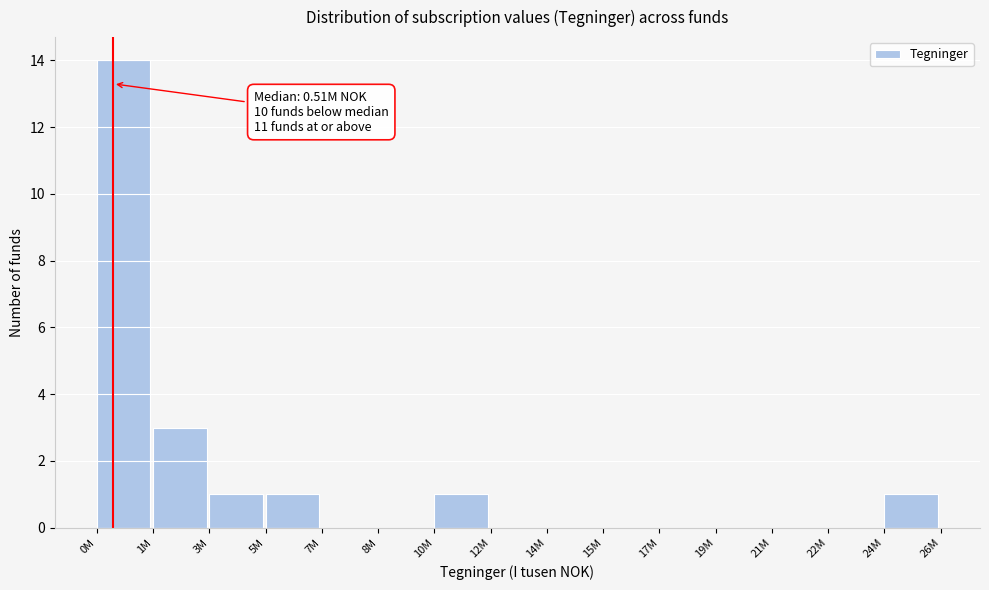

Reading left to right, transcribe all the data shown in this chart.

0M=14	1M=3	3M=1	5M=1	7M=0	8M=0	10M=1	12M=0	14M=0	15M=0	17M=0	19M=0	21M=0	22M=0	24M=1